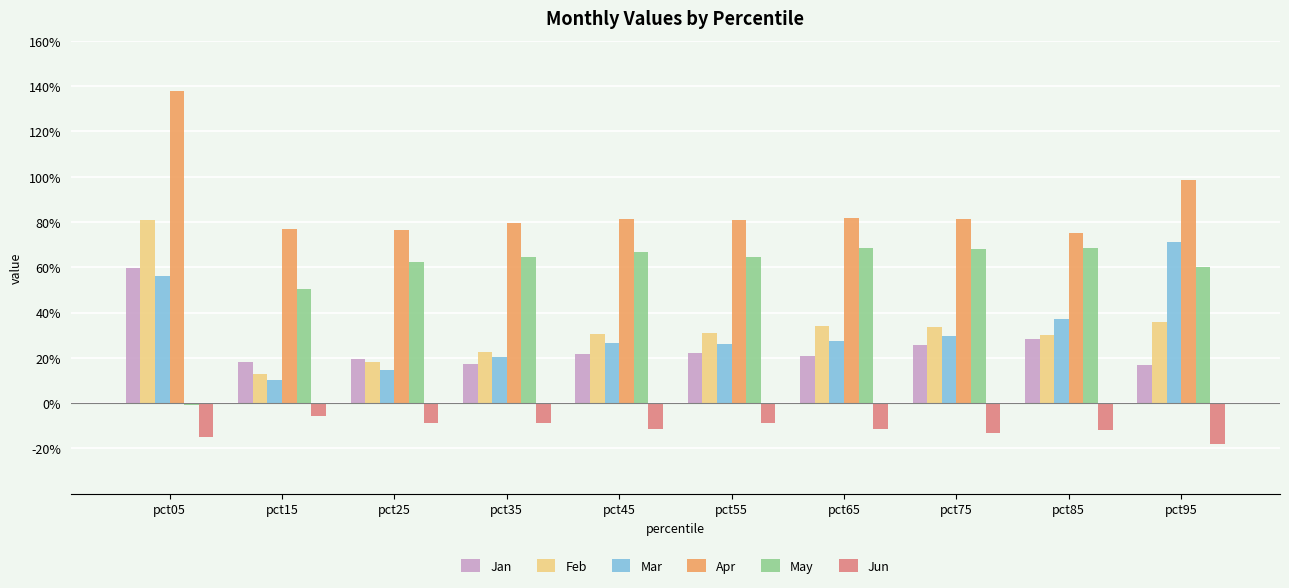

What is the difference between the maximum and second lowest values in the Jun series?

0.1